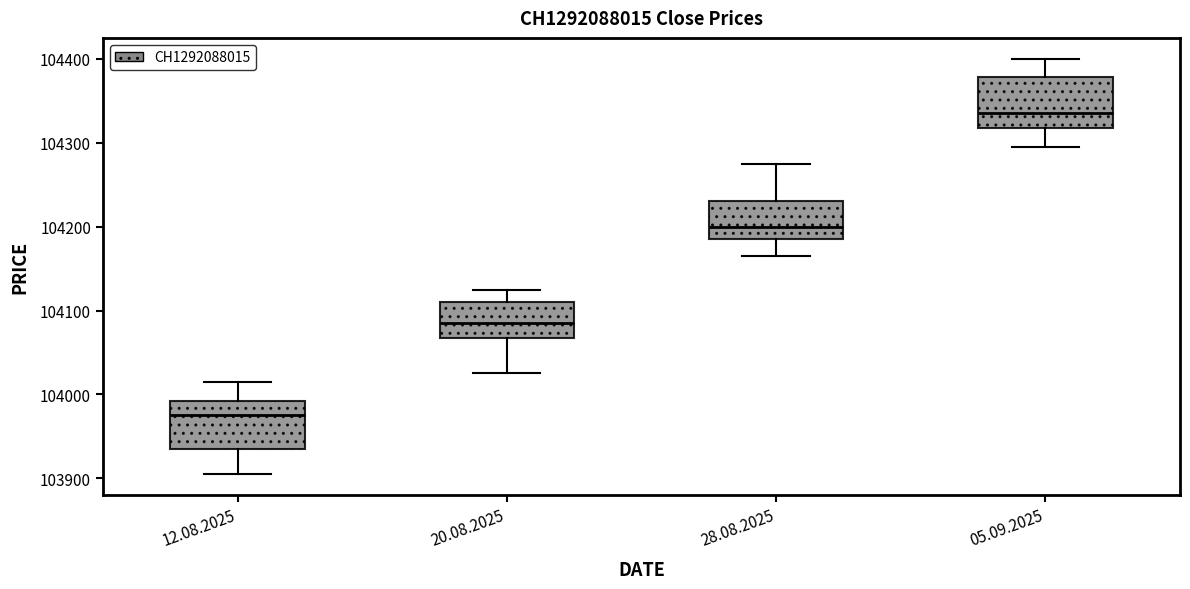

Where is the lower edge of the box for 12.08.2025 on the y-axis? The values are not printed on the chart, so give them approximately, as read against the axis.

103940